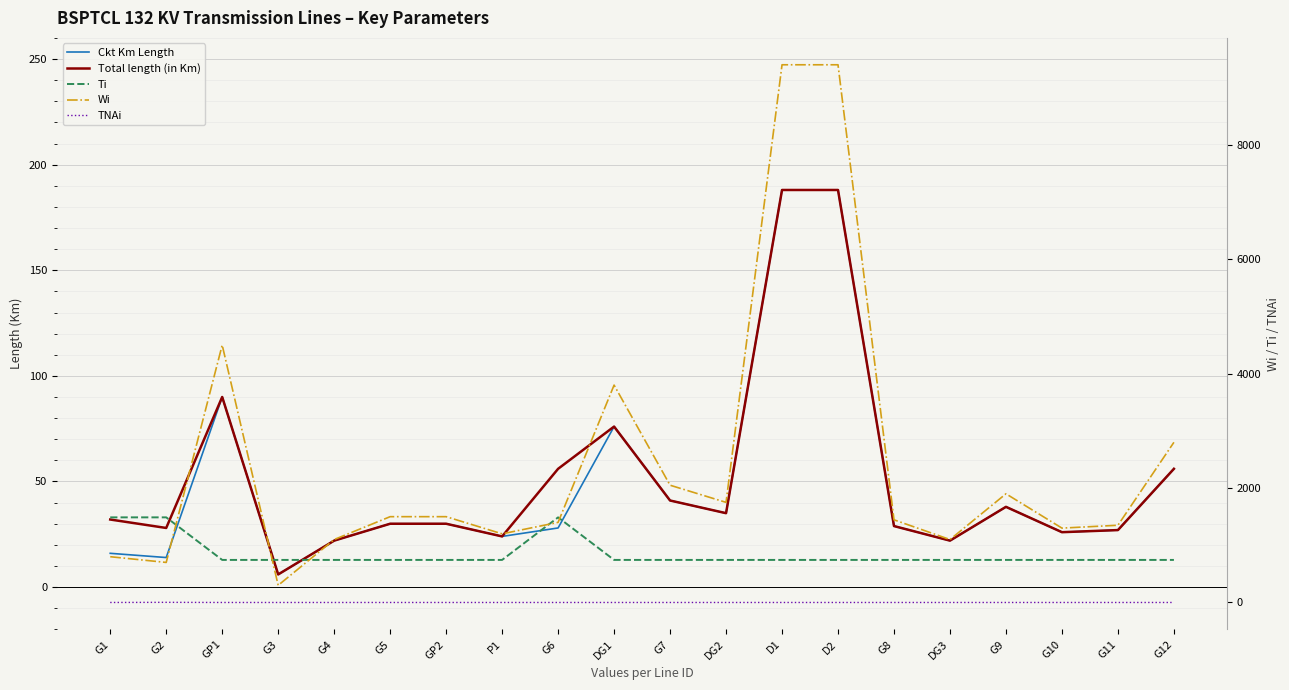

How many interior local peaks does the TNAi series have?

1